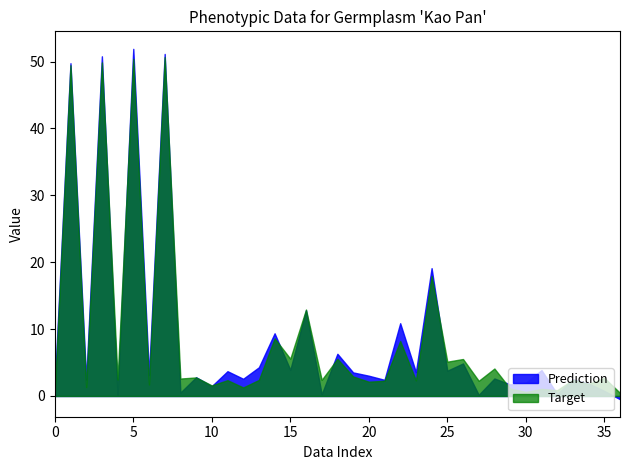

Which series has the largest range (max minus min)?

Prediction